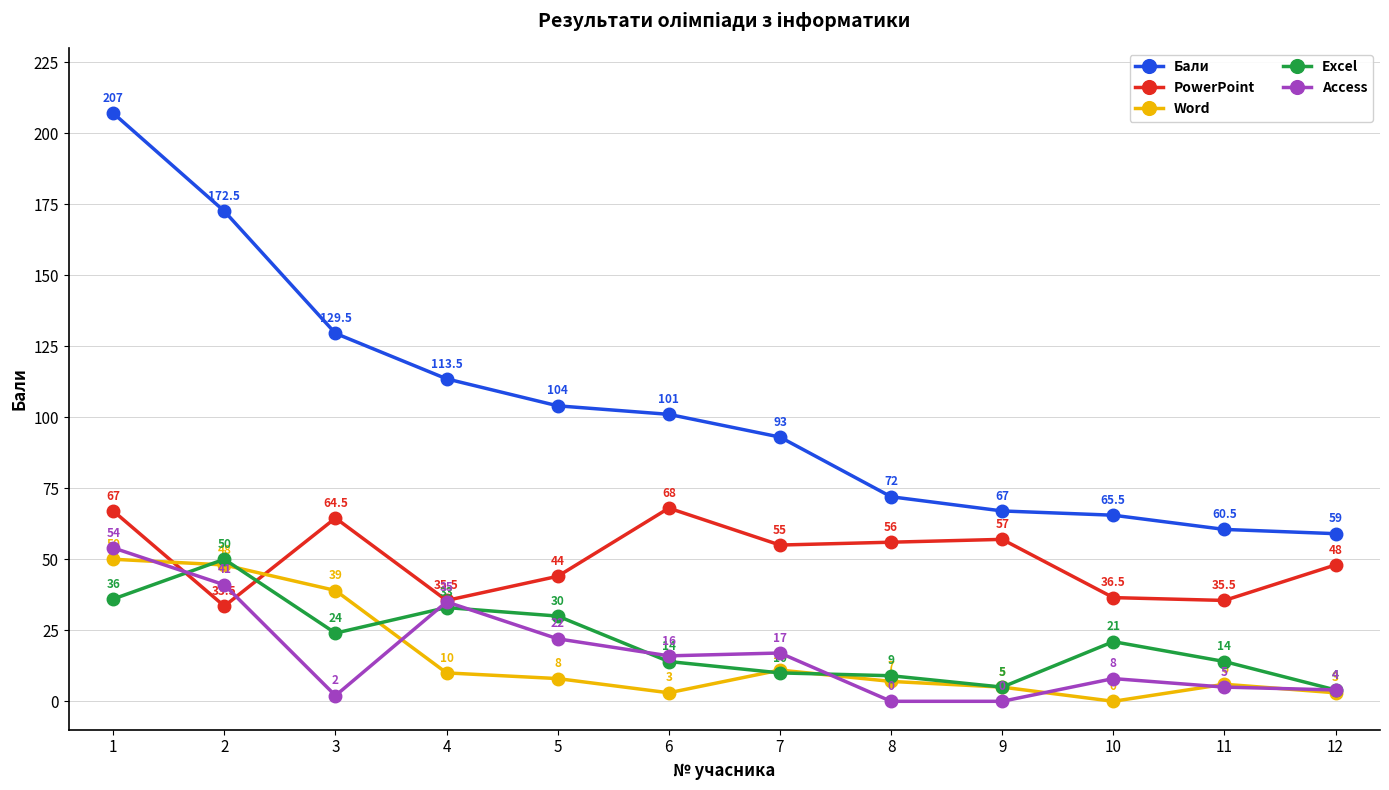

How many values in the PowerPoint series are below 55?

6